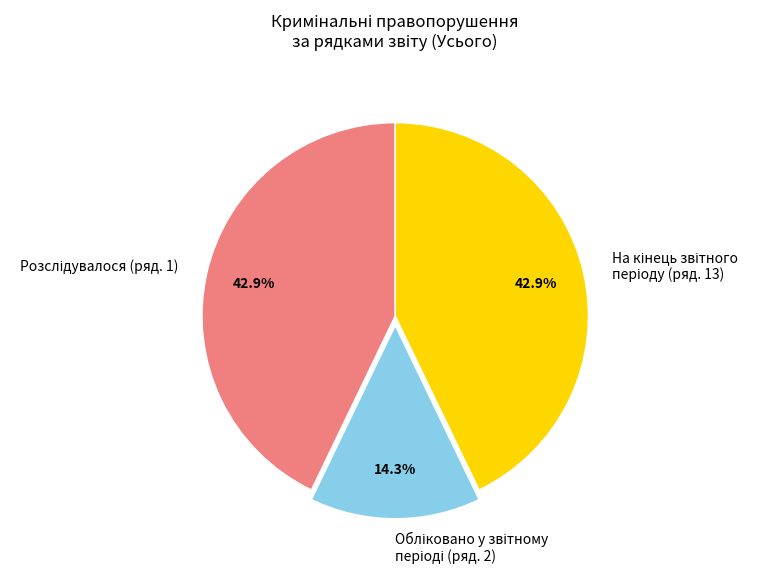

Is there a majority slice in this chart?

No